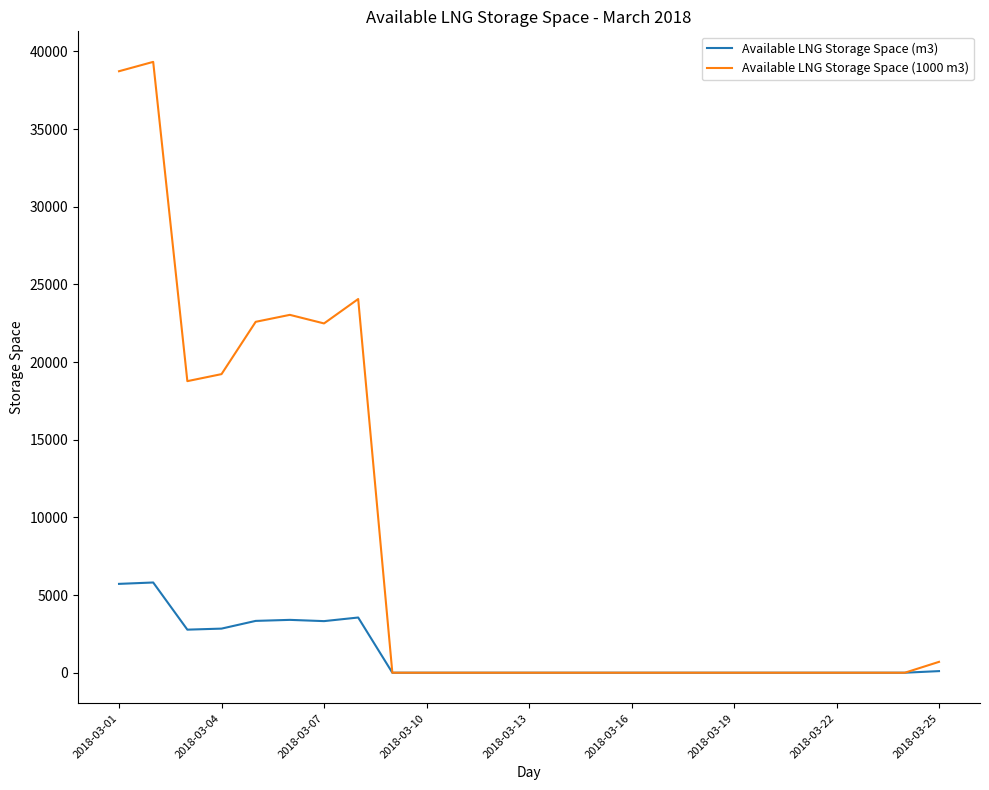

What is the maximum value shown in the chart?

39321